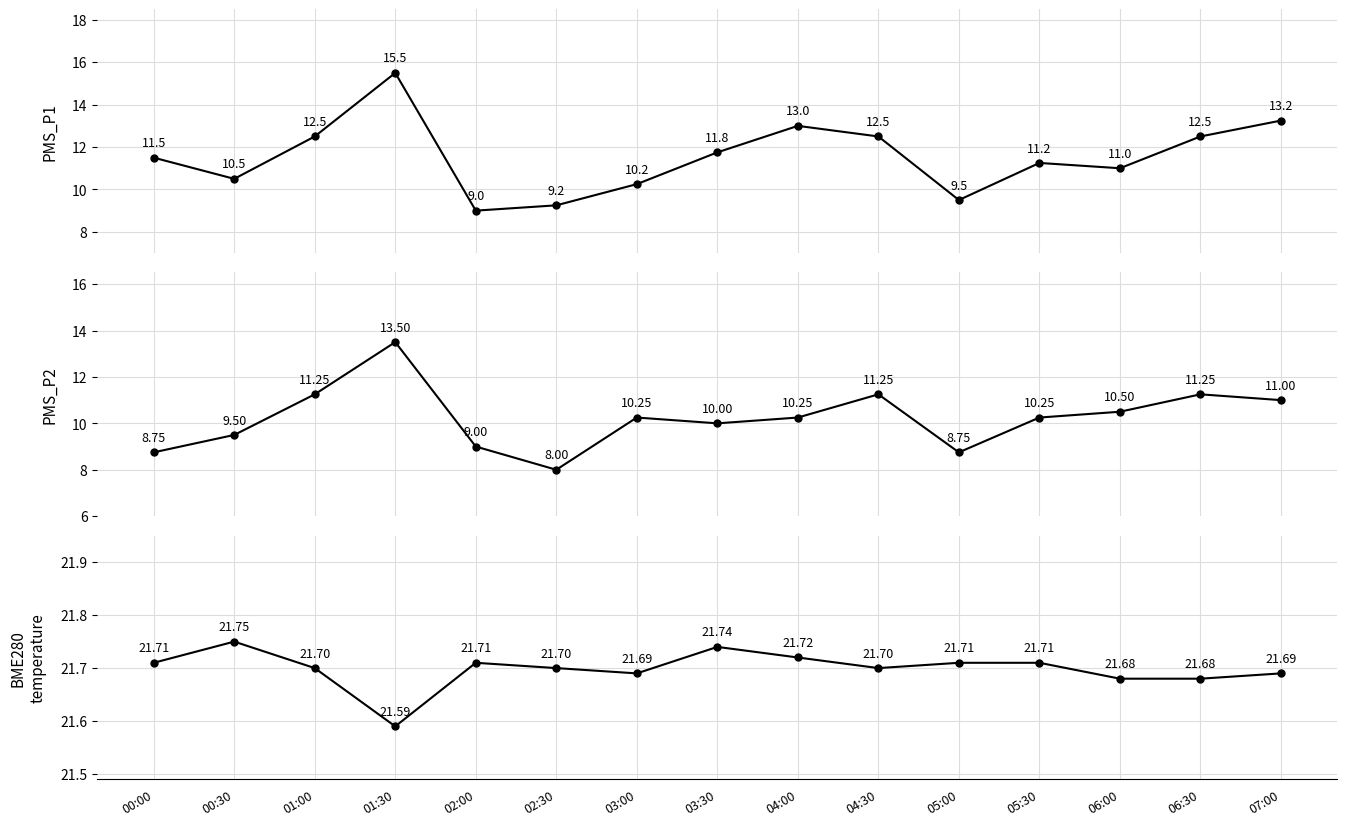

The value of PMS_P1 at 02:00 is 3.2. True or false?

False